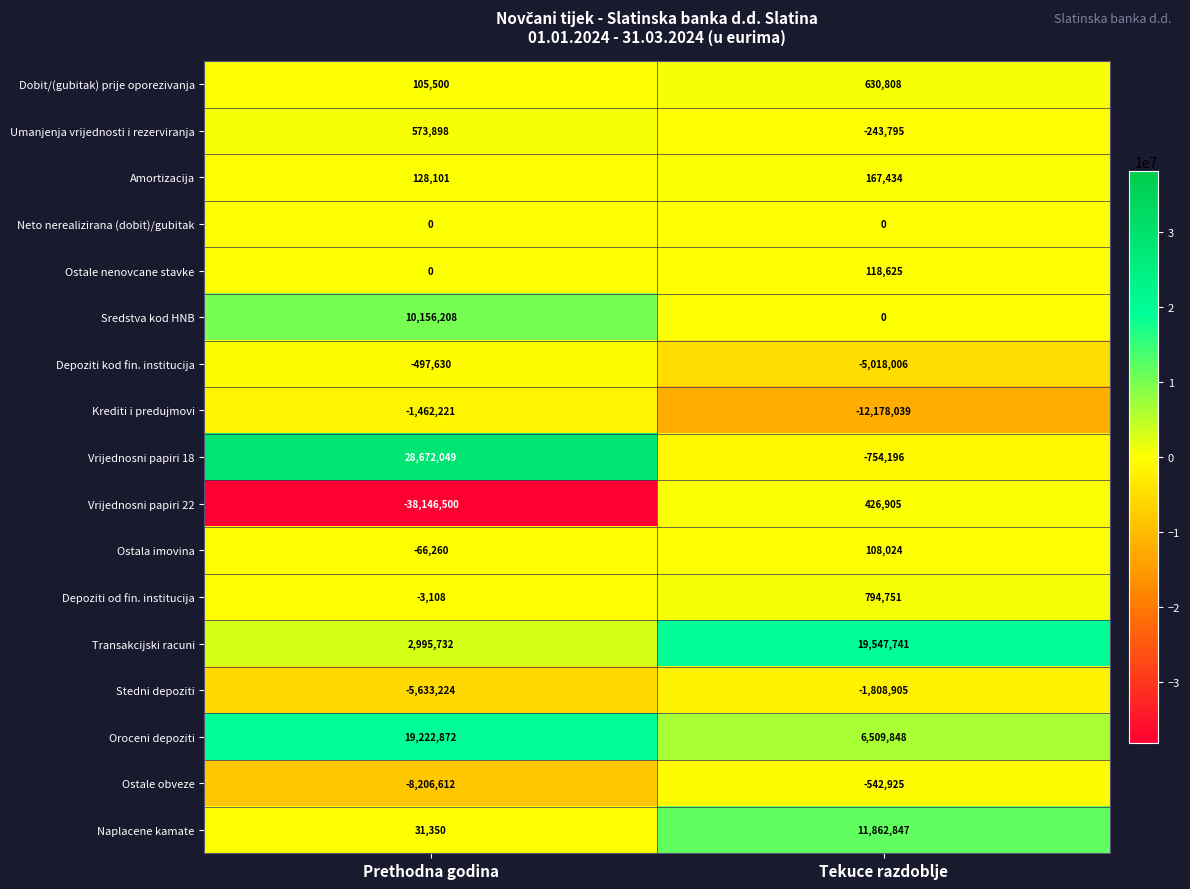

Which category has the lowest value across all series?

Prethodna godina